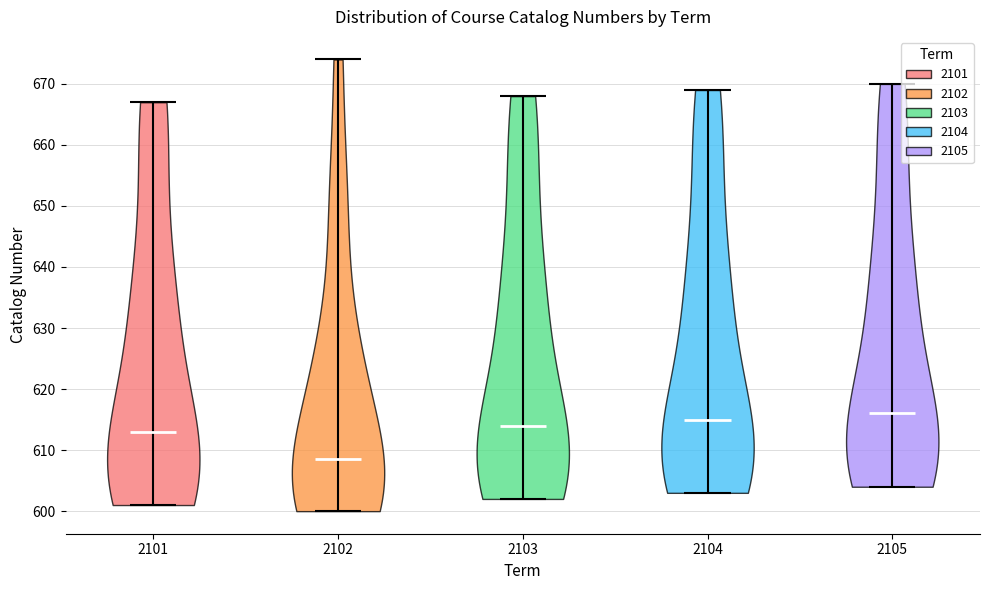

Reading left to right, read every violin against the y-axis: where its median line is, and the lowest and highest points it reaches. The values are not printed on the chart, so give them approximately, as read against the axis.

2101: median line 613, lowest point 601, highest point 667
2102: median line 609, lowest point 600, highest point 674
2103: median line 614, lowest point 602, highest point 668
2104: median line 615, lowest point 603, highest point 669
2105: median line 616, lowest point 604, highest point 670